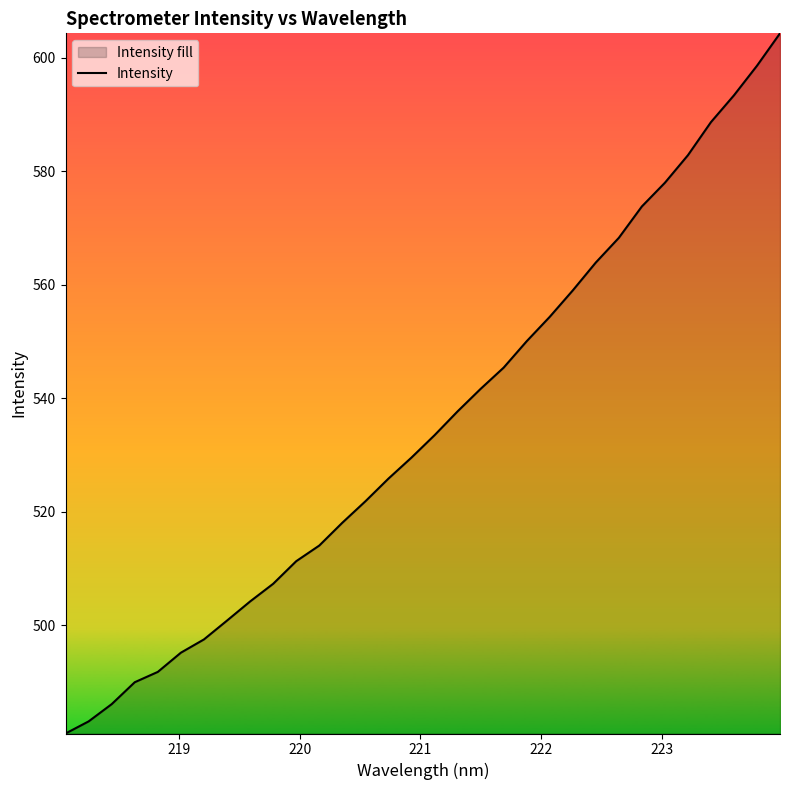

What is the greatest value displayed?

604.3